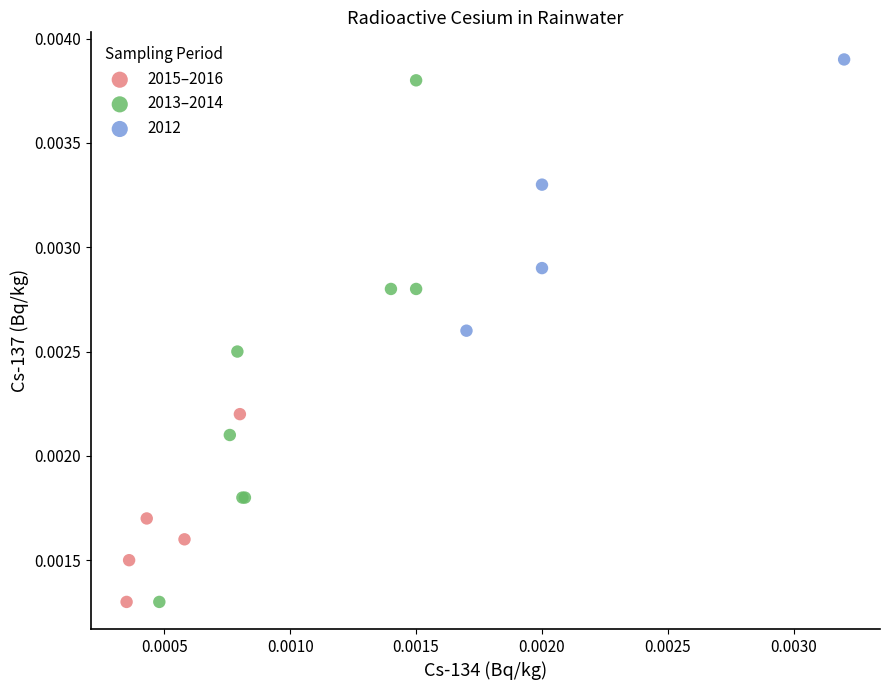

Which series has the widest spread of Y values?

2013–2014